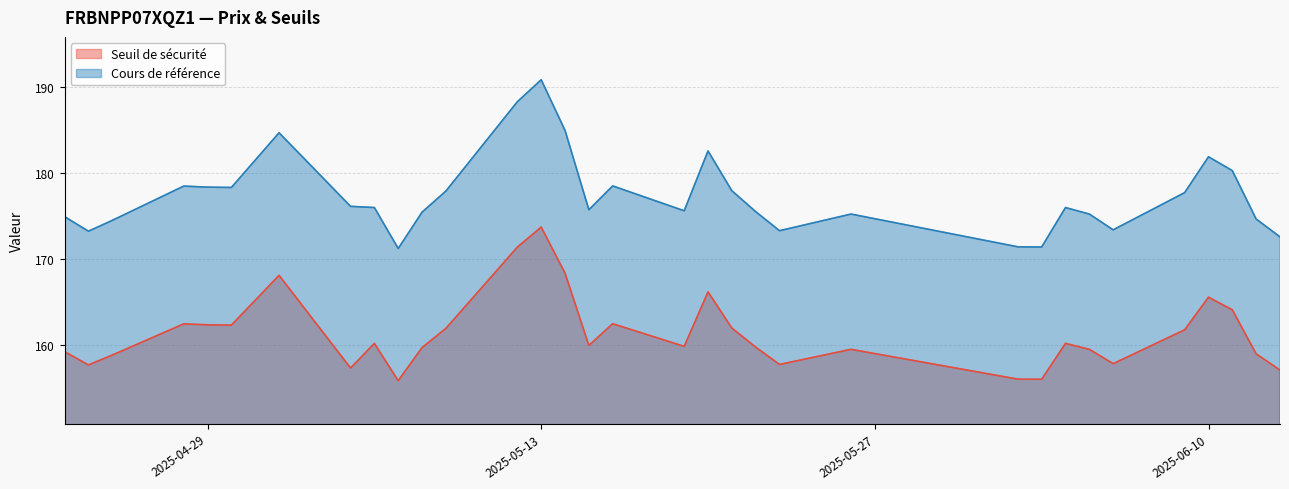

True or false: Seuil de sécurité and Cours de référence intersect in this chart.

False